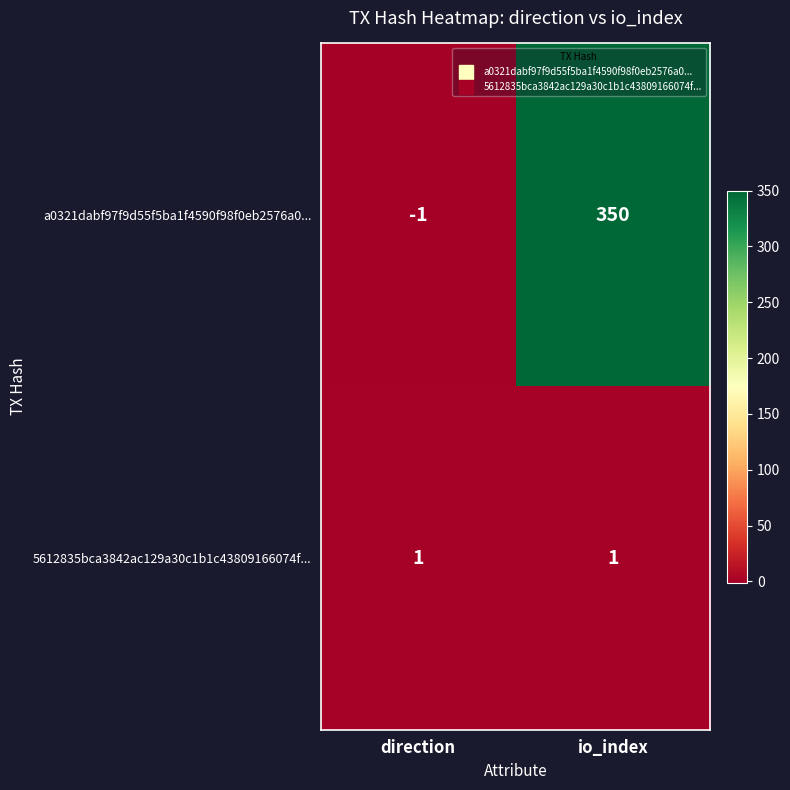

Reading left to right, what are all the values shown in this chart?

a0321dabf97f9d55f5ba1f4590f98f0eb2576a0...: -1	350
5612835bca3842ac129a30c1b1c43809166074f...: 1	1